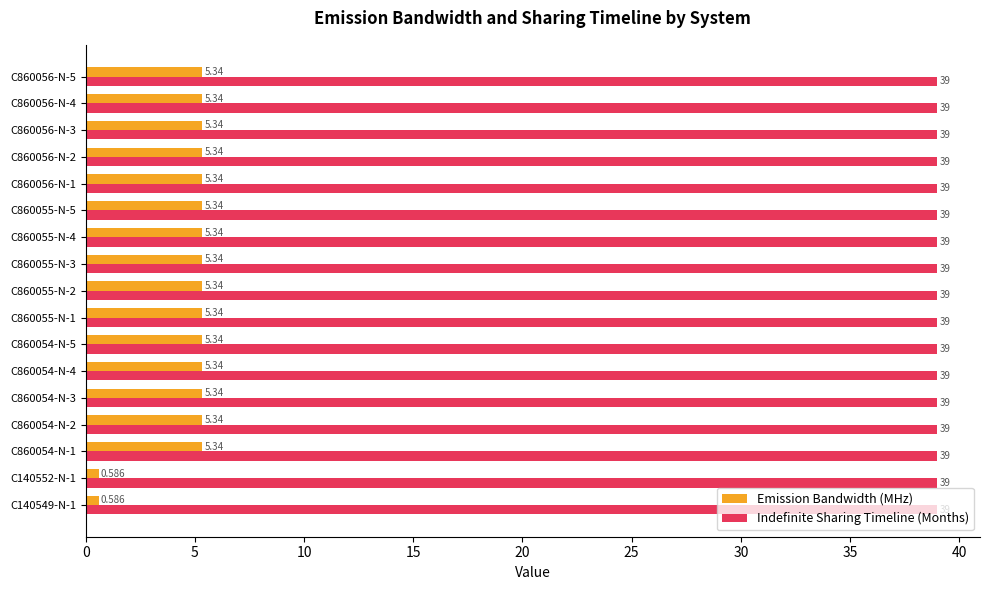

Which series has the widest spread of values?

Emission Bandwidth (MHz)